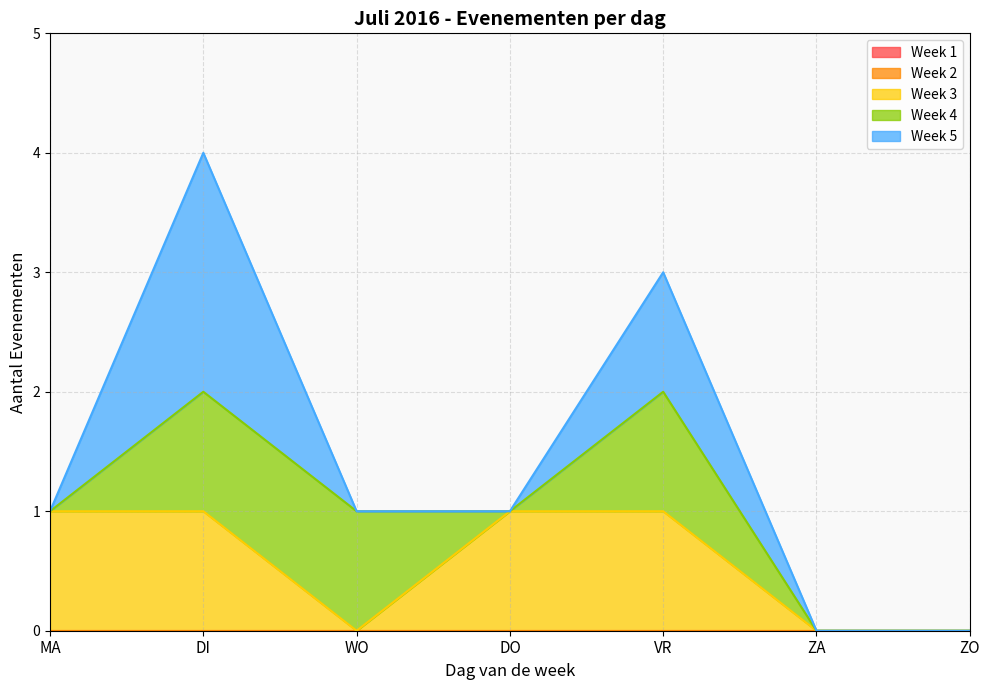

How many categories are shown in the chart?

7